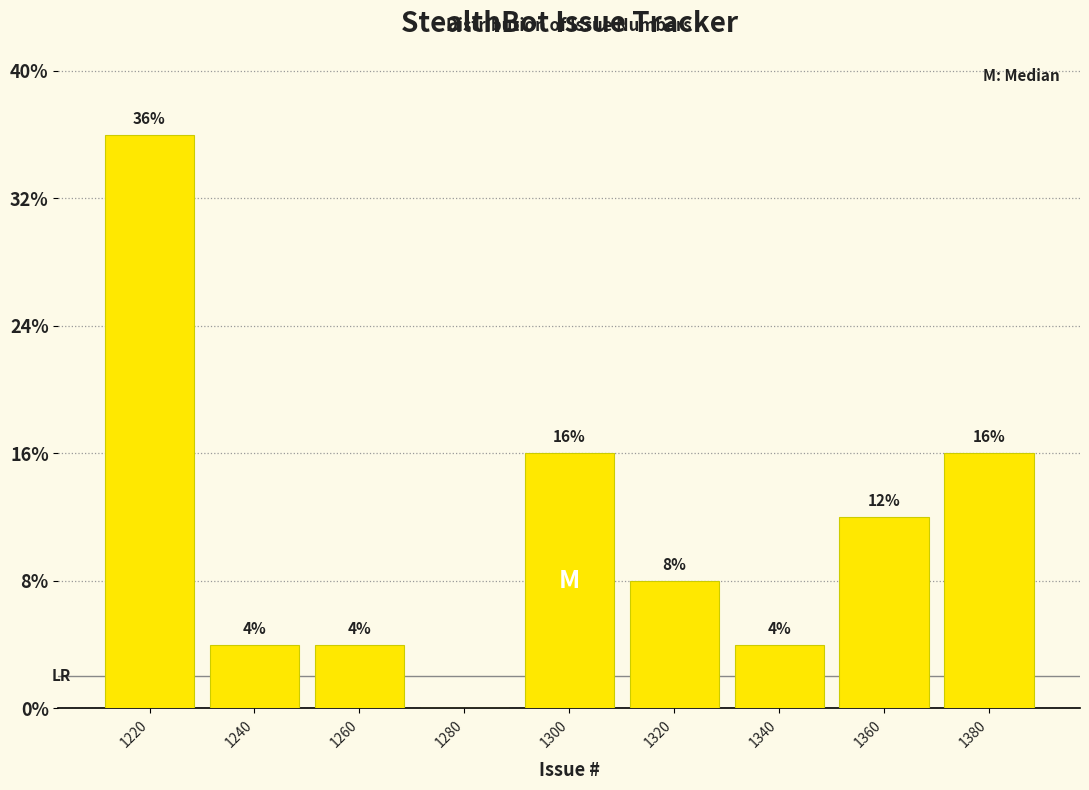

Reading left to right, list all the values displayed in this chart.

1220=36	1240=4	1260=4	1280=0	1300=16	1320=8	1340=4	1360=12	1380=16